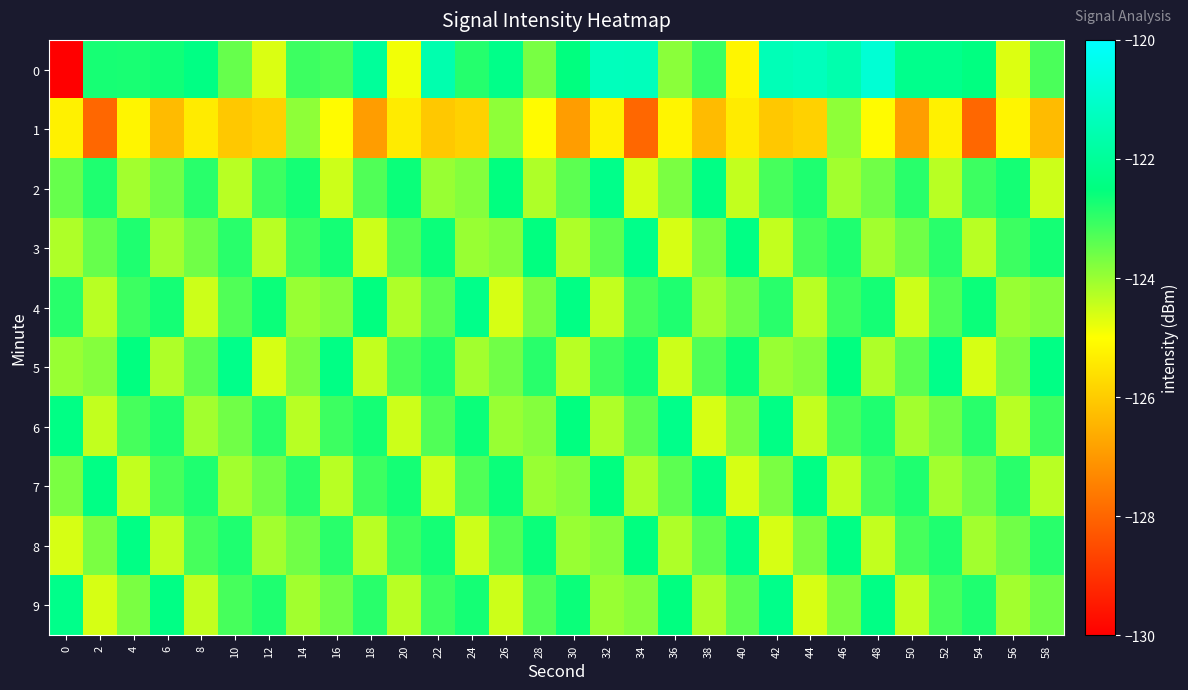

Which has a higher value, 4 or 18?

18